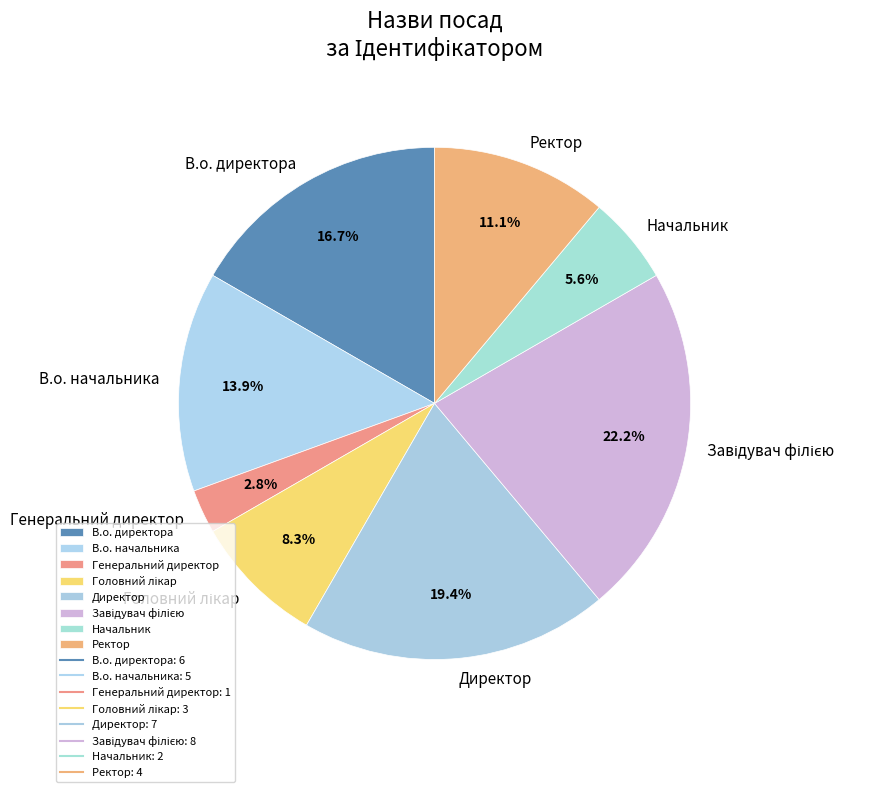

Which has a higher value, В.о. директора or Начальник?

В.о. директора